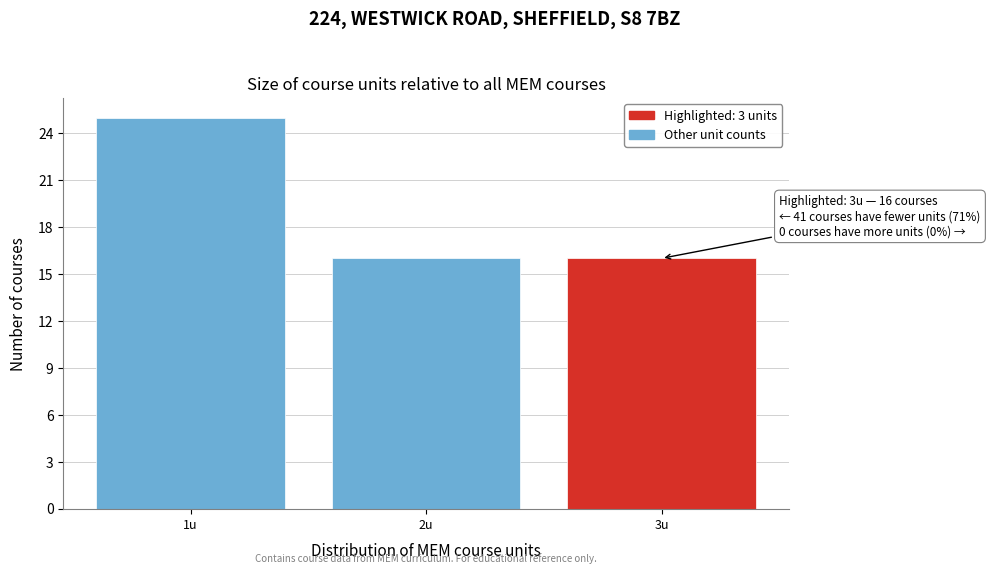

Reading left to right, list all the values displayed in this chart.

1u=25	2u=16	3u=16